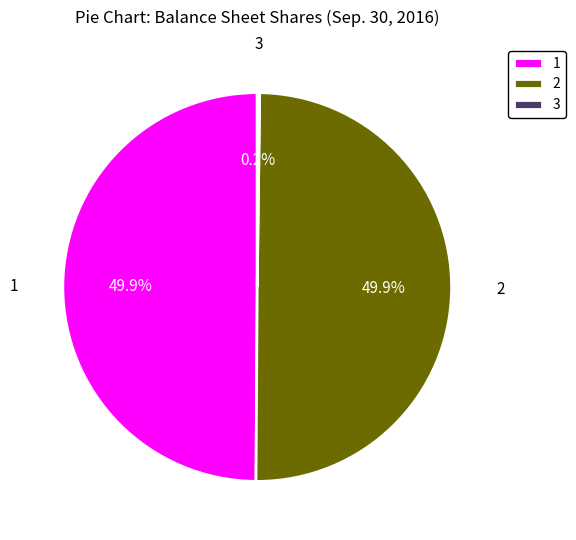

What portion of the pie excludes 2?

50.1%